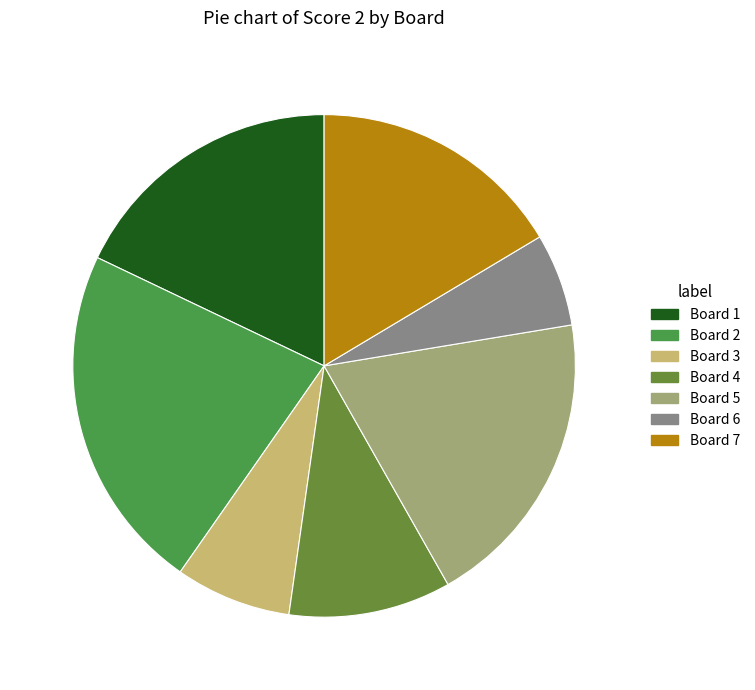

Which has a higher value, Board 7 or Board 4?

Board 7